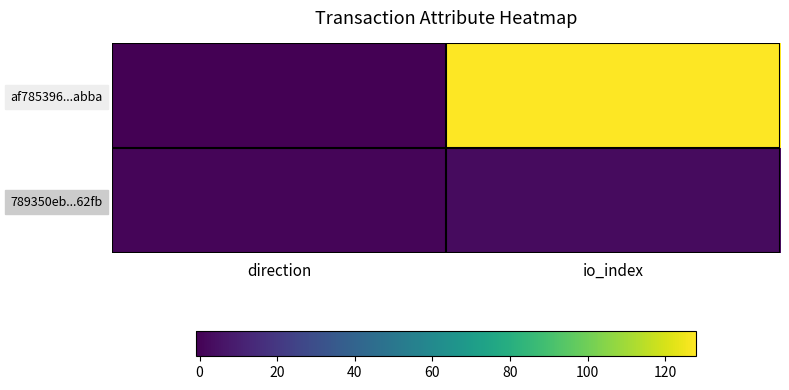

At io_index, list the series in order from smallest to largest.

789350eb...62fb, af785396...abba